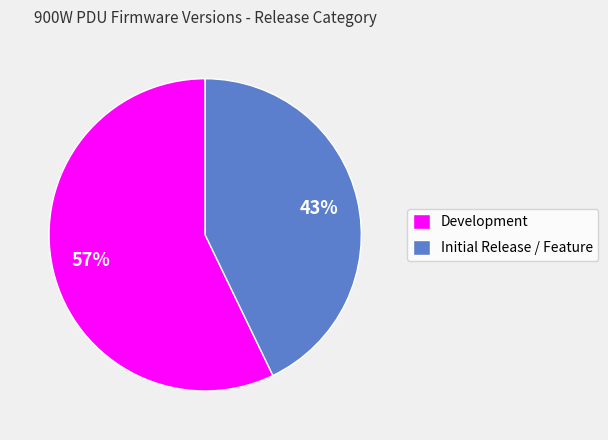

Count the number of slices in the pie.

2